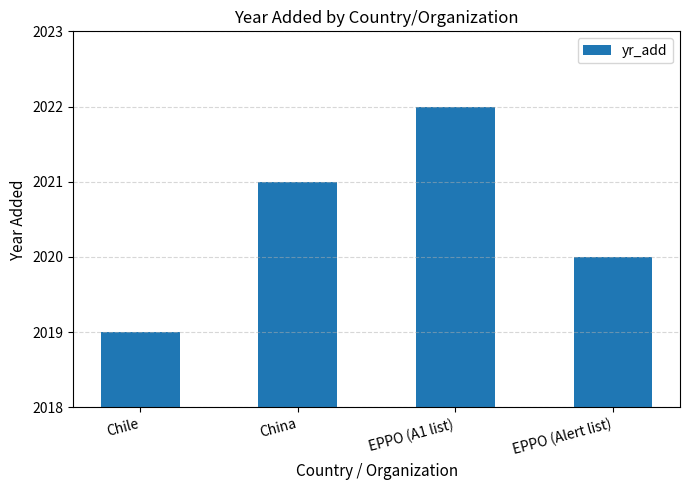

True or false: the data shows 3262 at EPPO (Alert list).

False